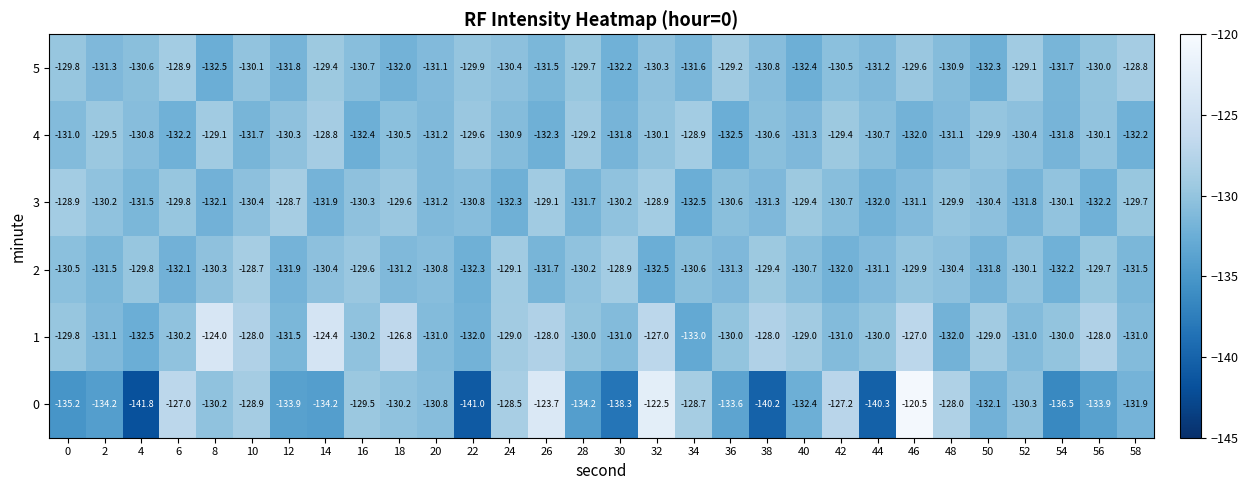

What is the total value across all series at 24?

-780.2